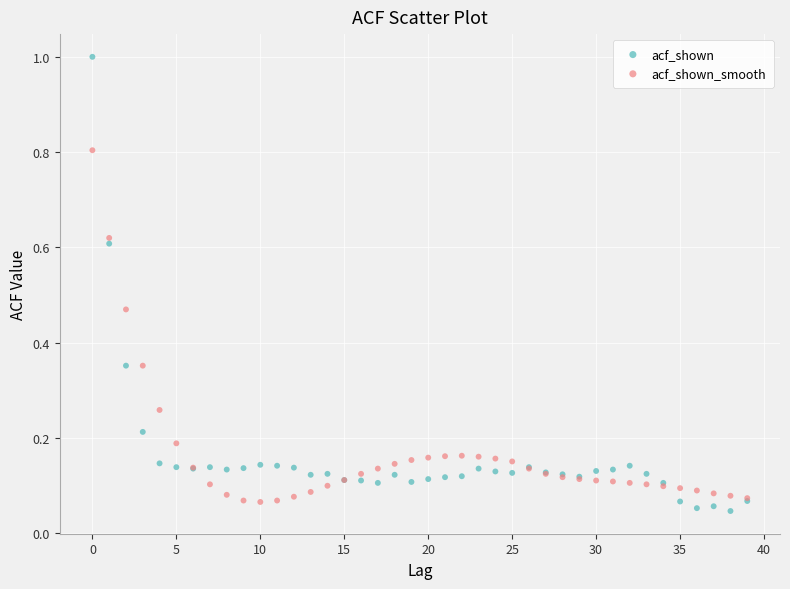

Which series has the largest Y range (max minus min)?

acf_shown